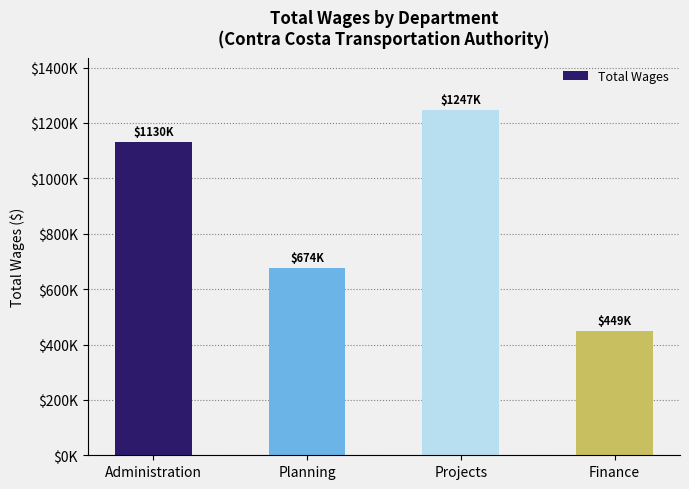

What is the label of the 3rd bar from the left?

Projects